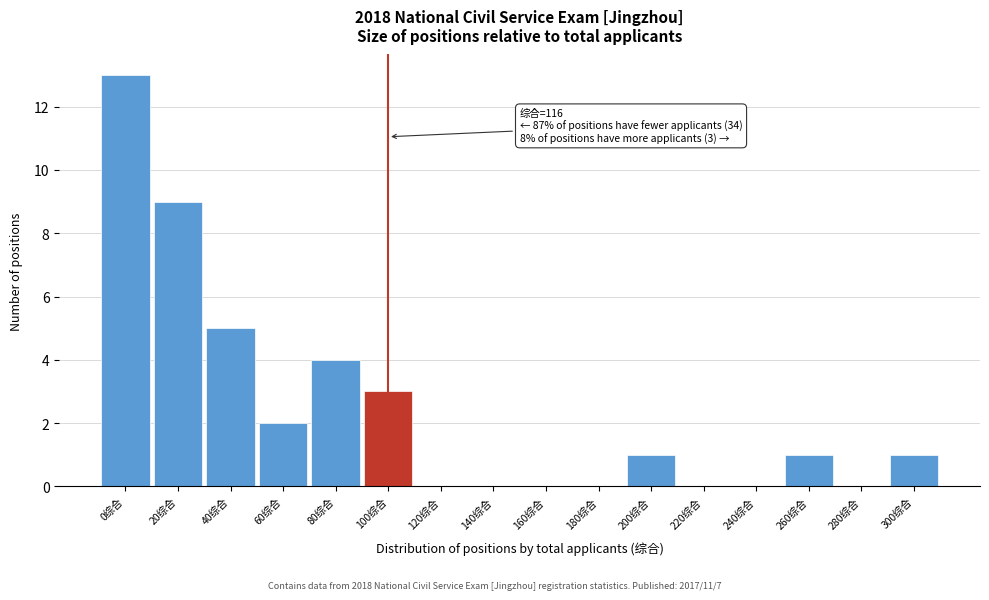

Reading left to right, list all the values displayed in this chart.

0综合=13	20综合=9	40综合=5	60综合=2	80综合=4	100综合=3	120综合=0	140综合=0	160综合=0	180综合=0	200综合=1	220综合=0	240综合=0	260综合=1	280综合=0	300综合=1